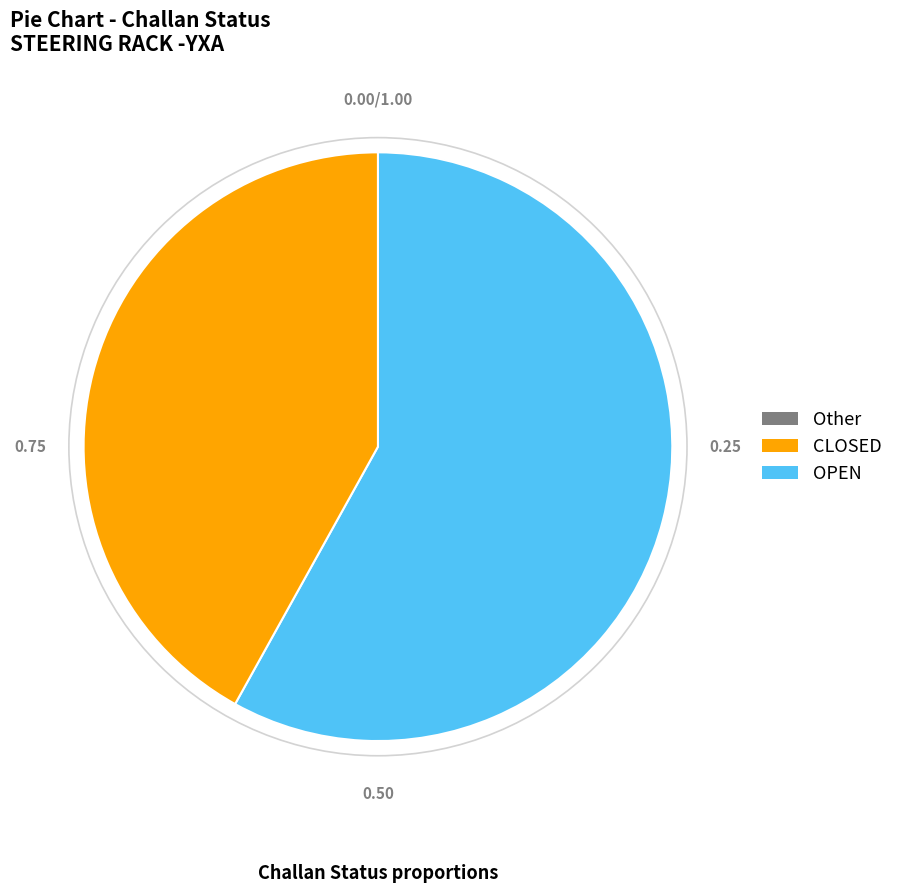

Is there a majority slice in this chart?

Yes